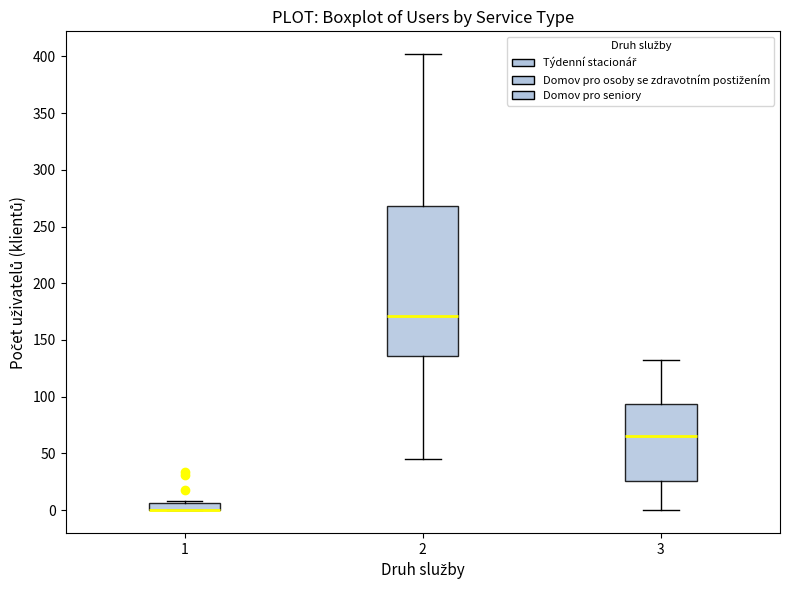

Comparing the boxes themselves (not the whiskers), which one is the tallest?

2